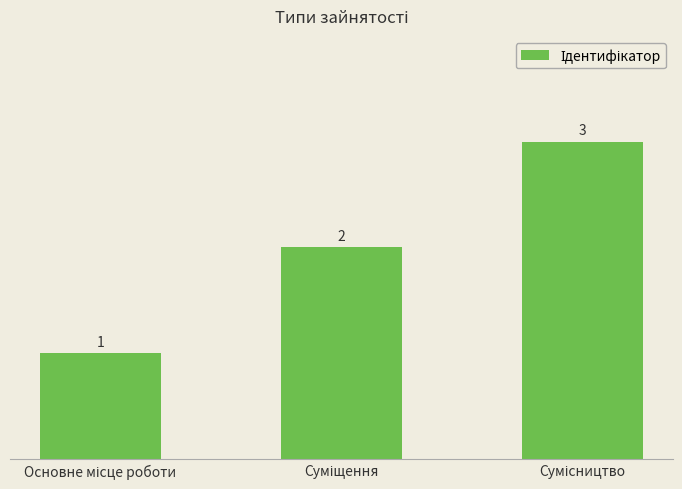

Count the number of data series in this chart.

1